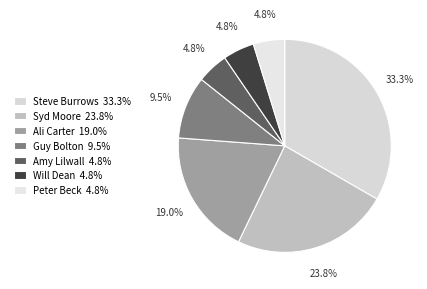

What is the largest slice in the pie chart?

Steve Burrows